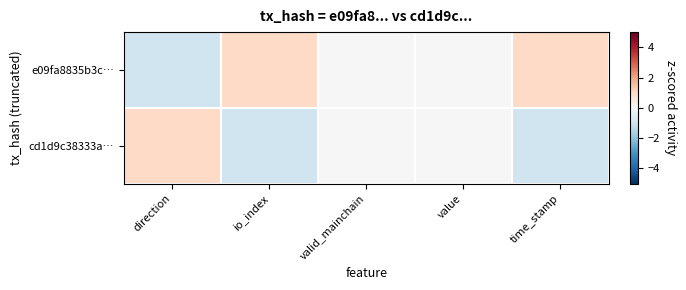

Reading left to right, what are all the values shown in this chart?

e09fa8835b3c…: direction=-1	io_index=1	valid_mainchain=0	value=0	time_stamp=1
cd1d9c38333a…: direction=1	io_index=-1	valid_mainchain=0	value=0	time_stamp=-1